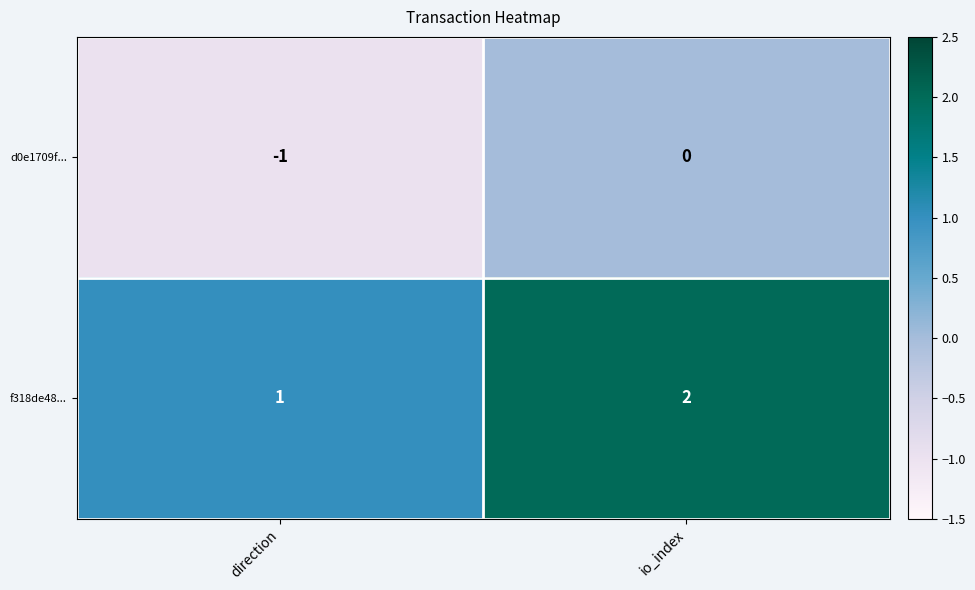

Reading left to right, extract all data points from this chart.

d0e1709f...: -1	0
f318de48...: 1	2